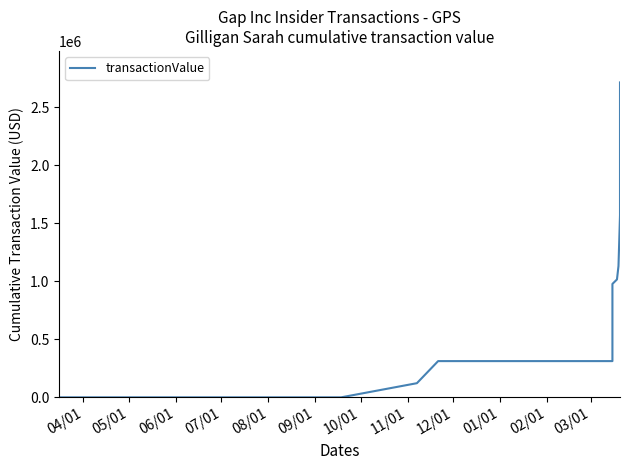

How many lines are shown in the chart?

1